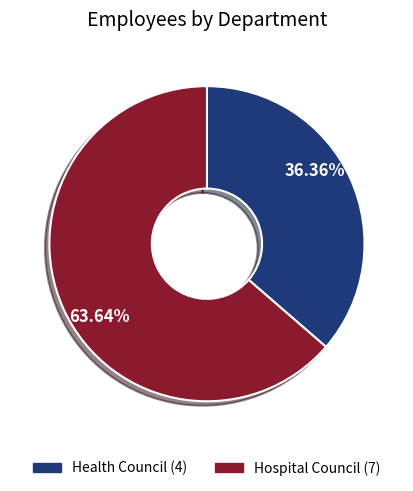

To the nearest percent, what is the combined percentage of Health Council and Hospital Council?

100%